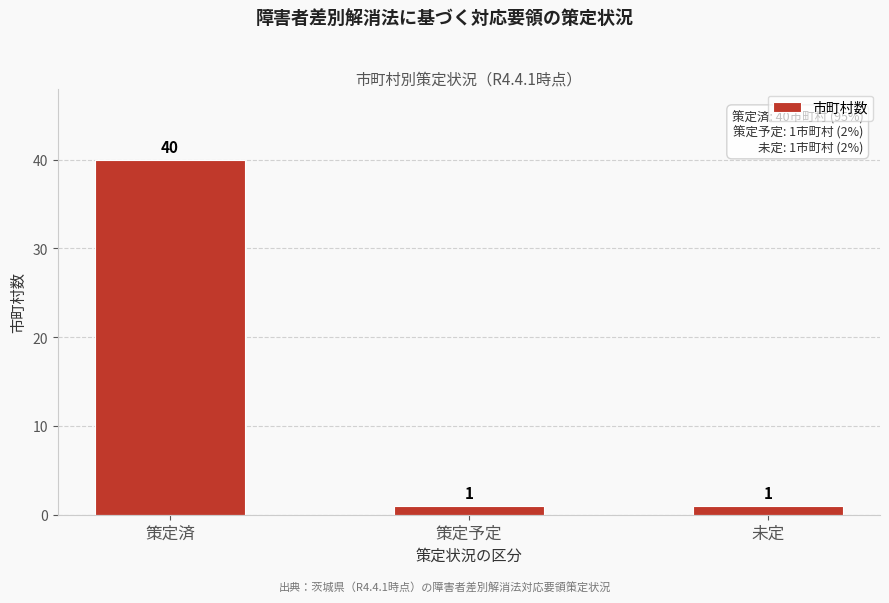

Reading left to right, list all the values displayed in this chart.

40	1	1